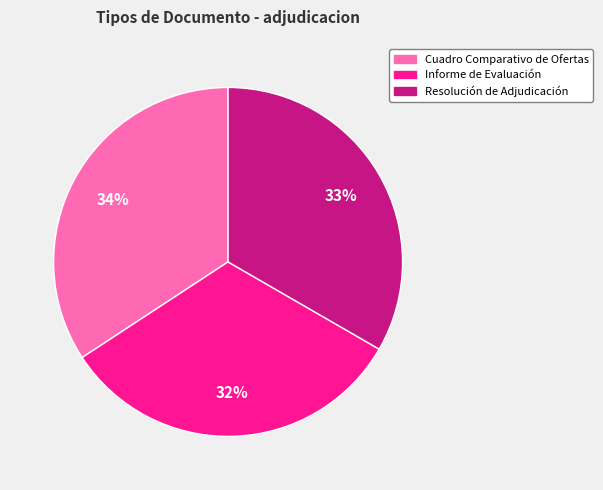

Is Informe de Evaluación the majority of the pie?

No